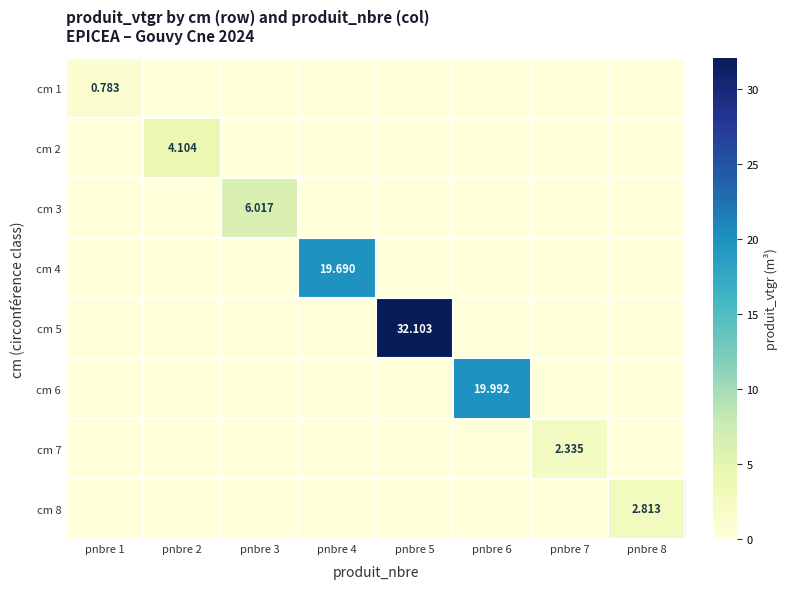

At which label does cm 6 reach its minimum?

pnbre 1